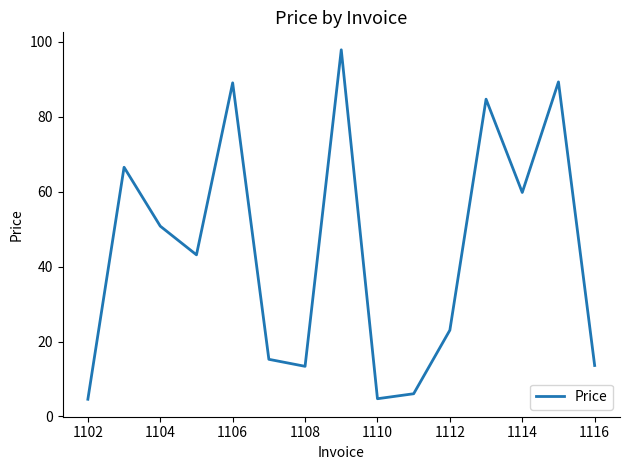

What is the difference between the maximum and minimum values?

93.3